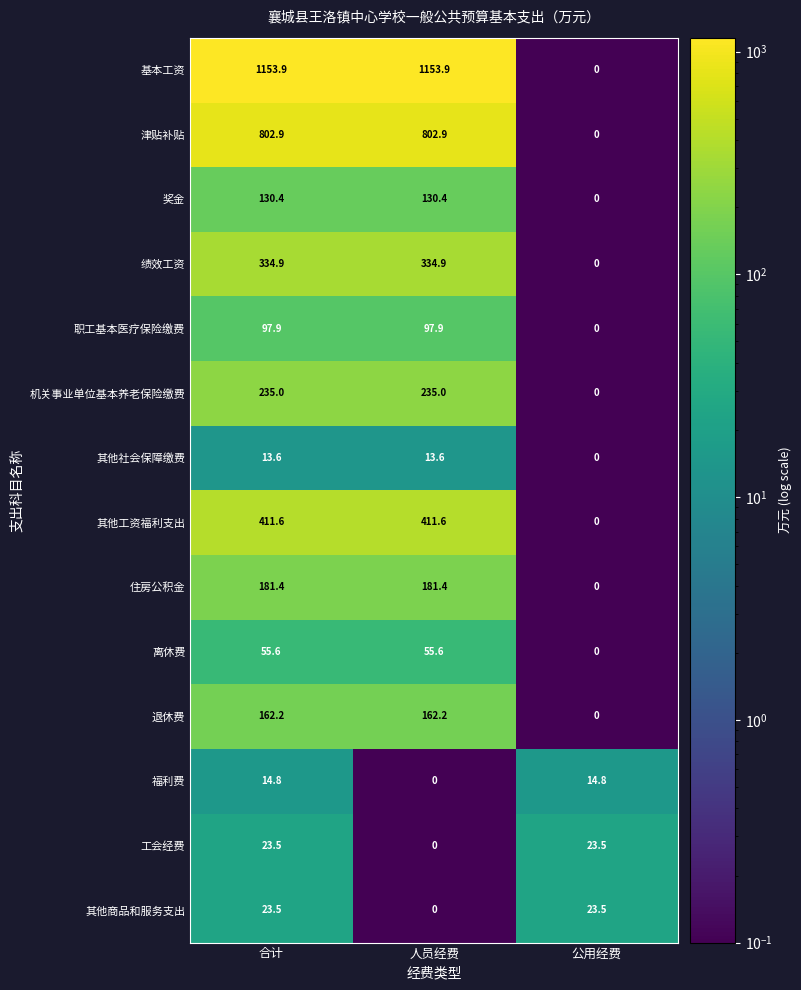

The value of 其他工资福利支出 at 人员经费 is 411.6. True or false?

True